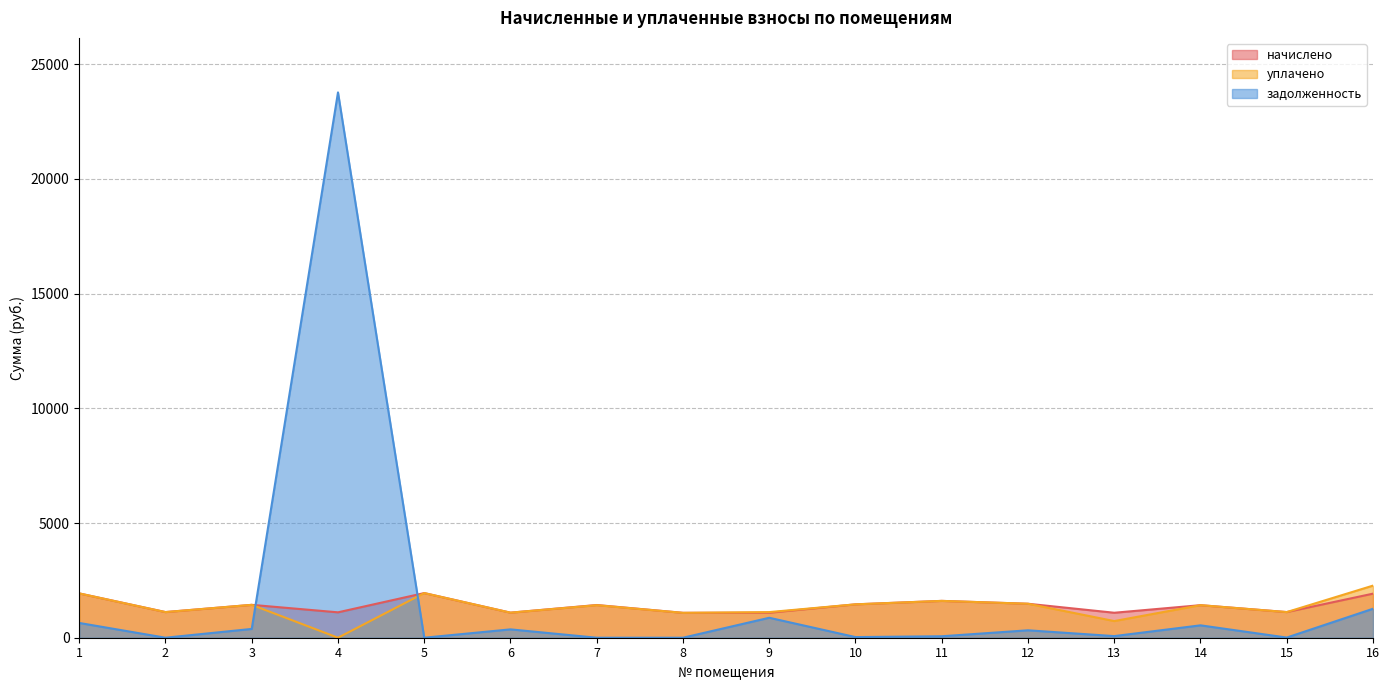

True or false: задолженность has more than 2 points higher than both neighbors.

True